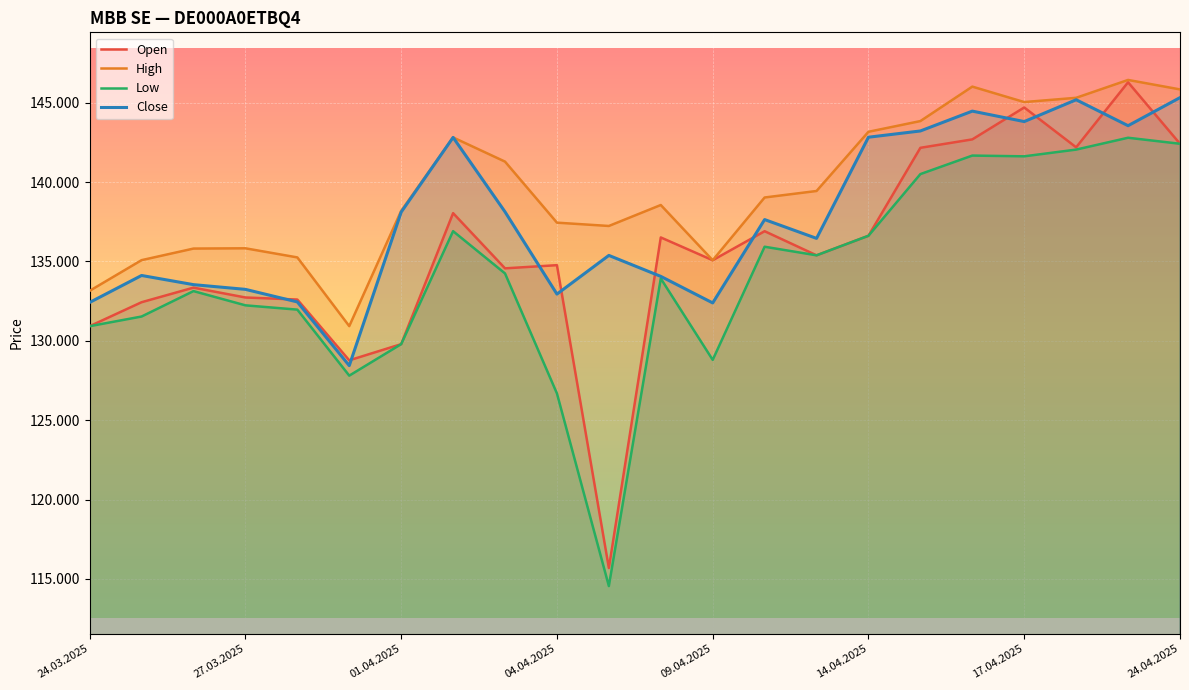

At which category is the sum across all series the highest?

20